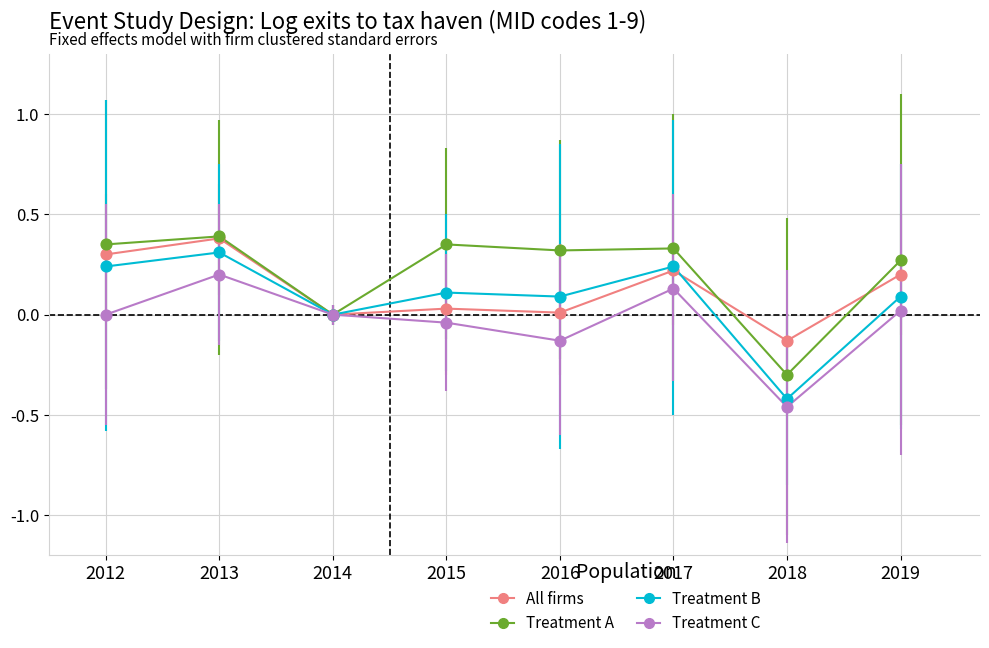

At which category is the sum across all series the highest?

2013